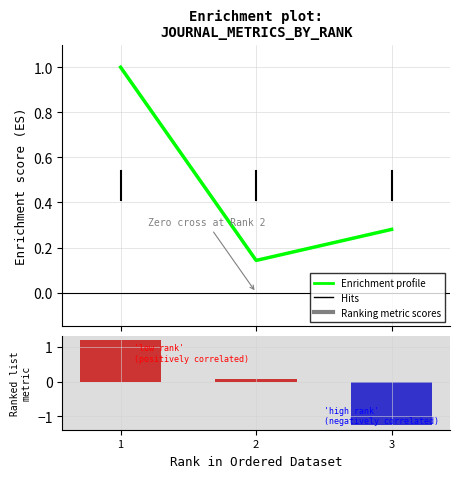

How many groups of bars are there?

3